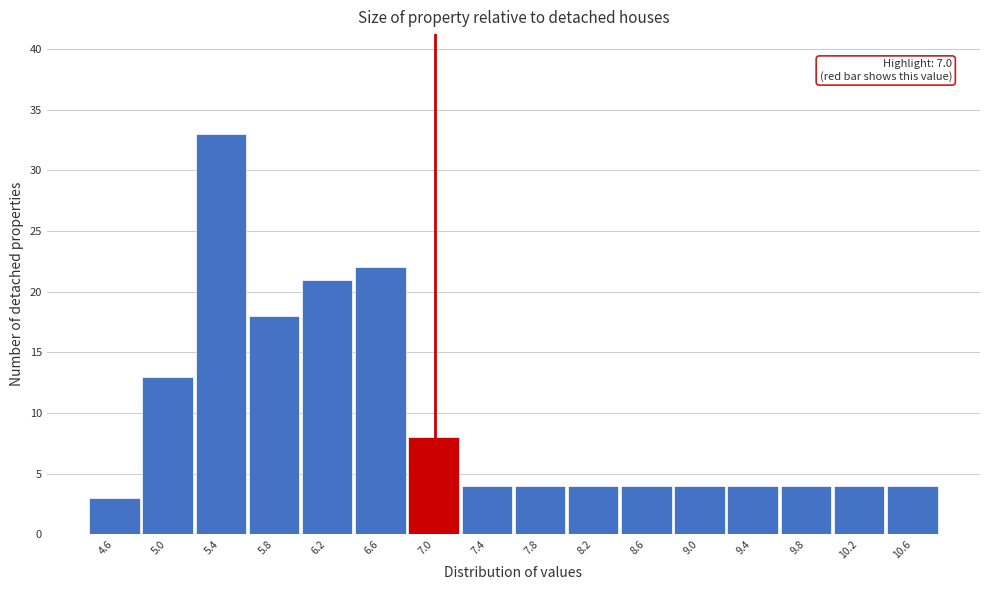

Which range on the x-axis has the tallest bar?

5.2 to 5.6